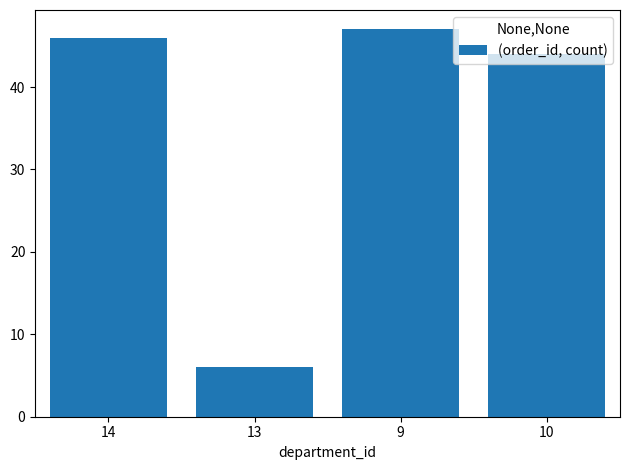

Which has a higher value, 9 or 10?

9